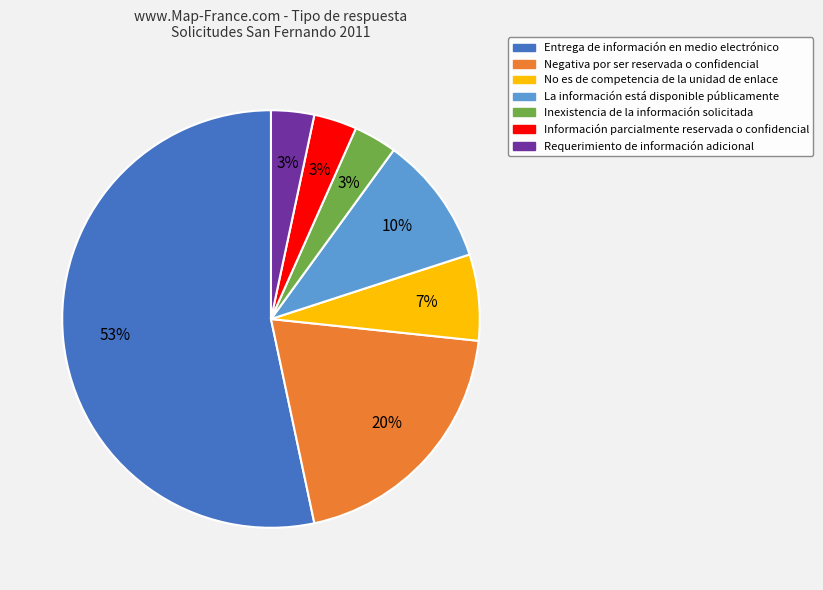

To the nearest percent, what portion does Requerimiento de información adicional represent?

3%